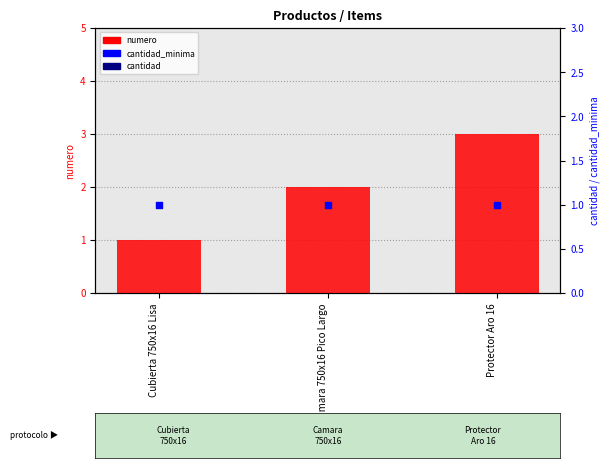

What is the total value across all series at Cubierta 750x16 Lisa?

3